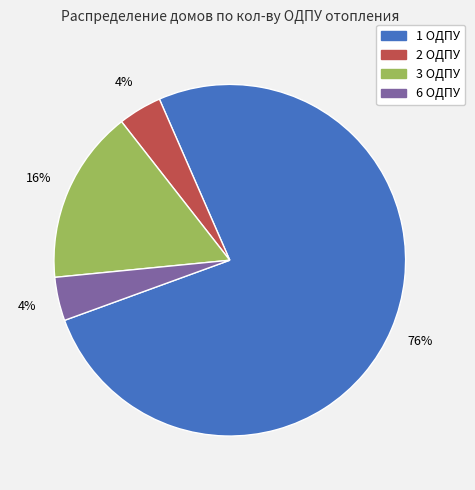

To the nearest percent, what is the difference between the largest and smallest slice percentages?

72%